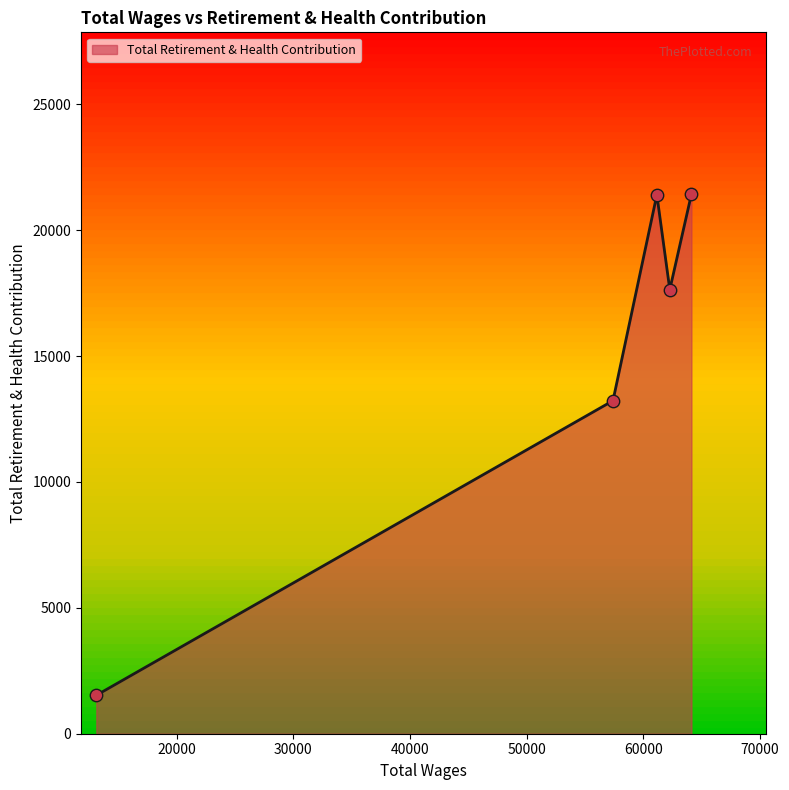

How many interior local valleys (lower than both neighbors) does the data have?

1